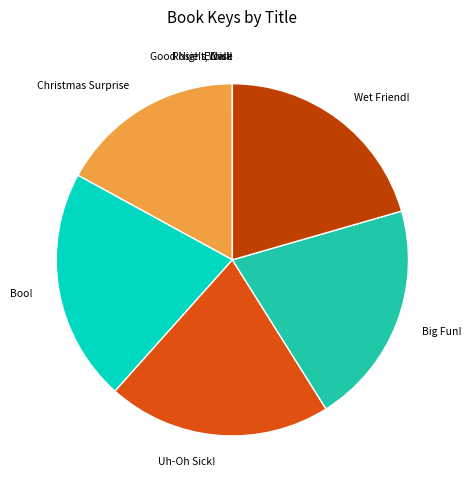

What is the ratio of the value at Wet Friend! to the value at Uh-Oh Sick!?

1.0